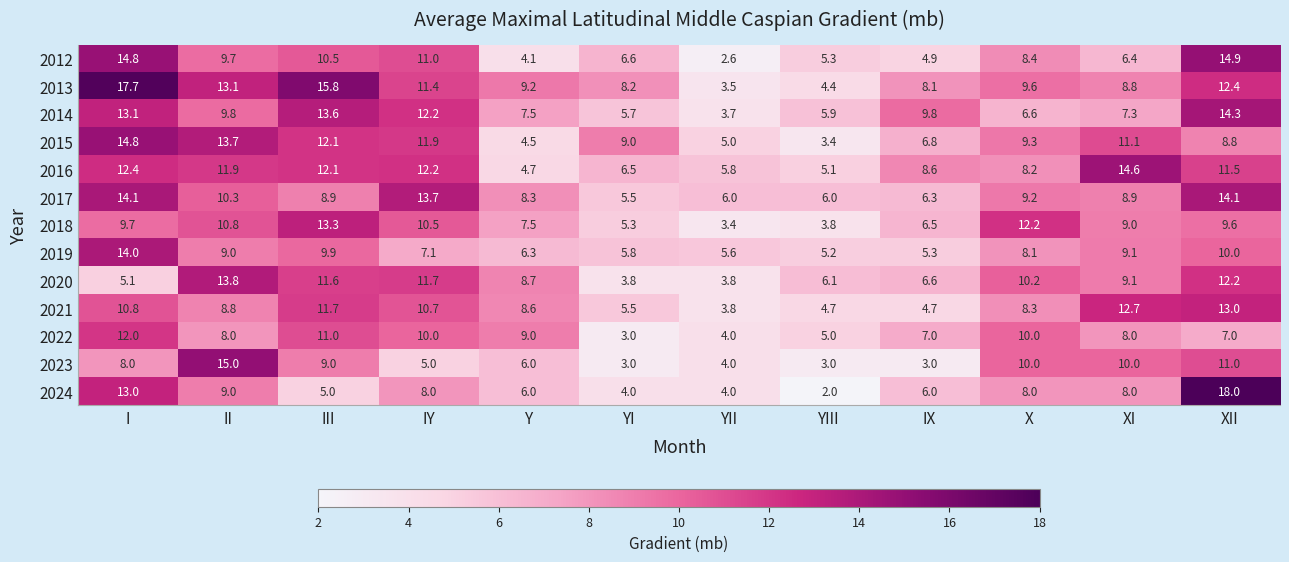

What is the approximate value of 2021 at III?

11.7